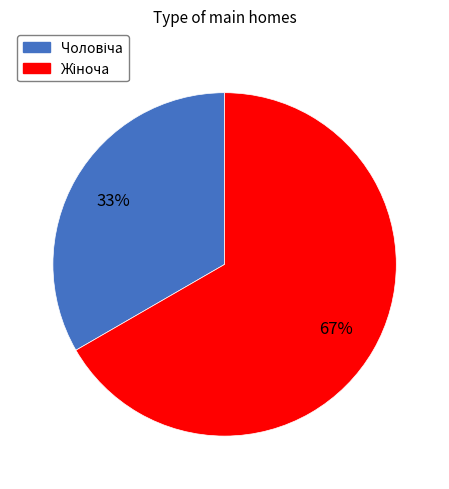

To the nearest percent, what is the average slice percentage?

50%